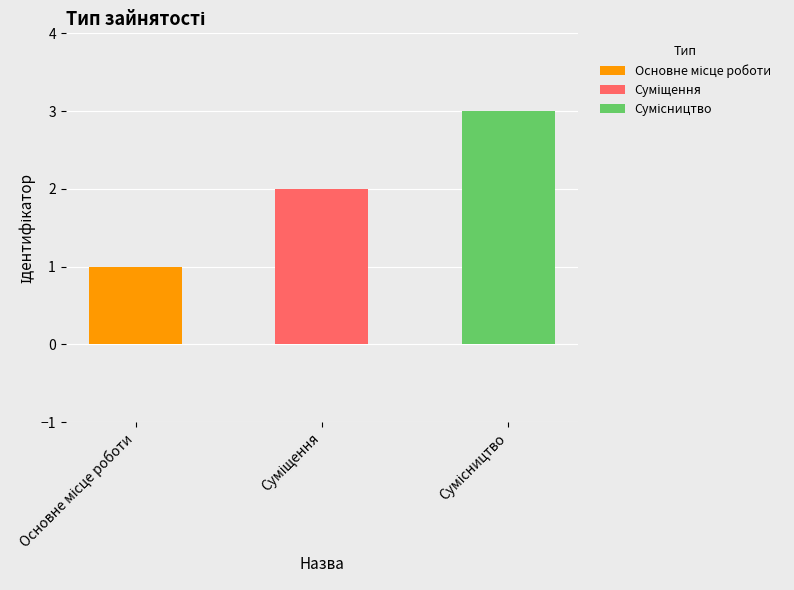

Is it true that the value at Основне місце роботи is 1?

True